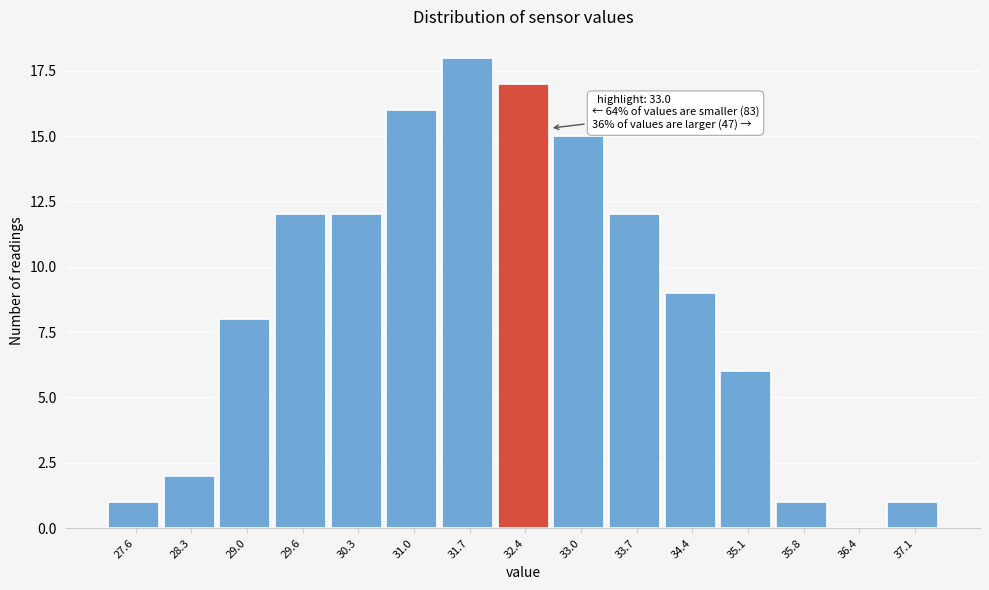

Reading left to right, transcribe all the data shown in this chart.

27.6=1	28.3=2	29.0=8	29.6=12	30.3=12	31.0=16	31.7=18	32.4=17	33.0=15	33.7=12	34.4=9	35.1=6	35.8=1	36.4=0	37.1=1